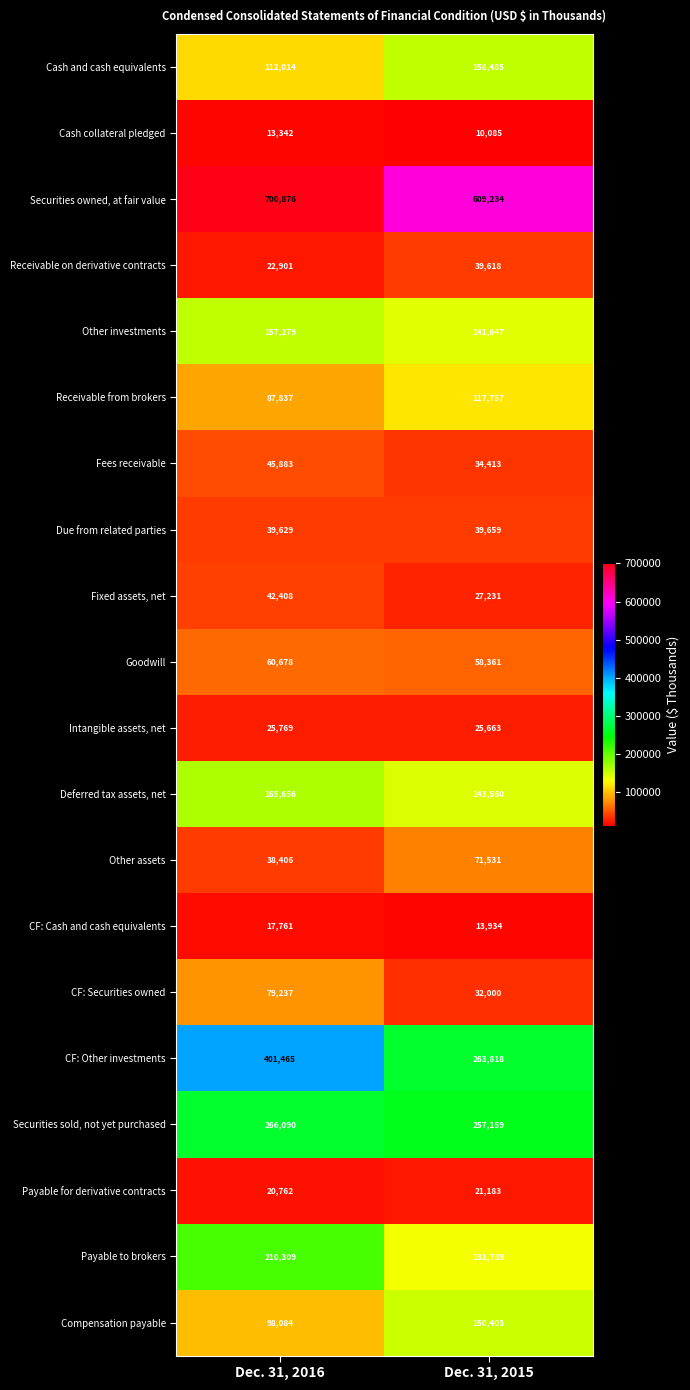

Is it true that Cash collateral pledged equals 10085 at Dec. 31, 2015?

True